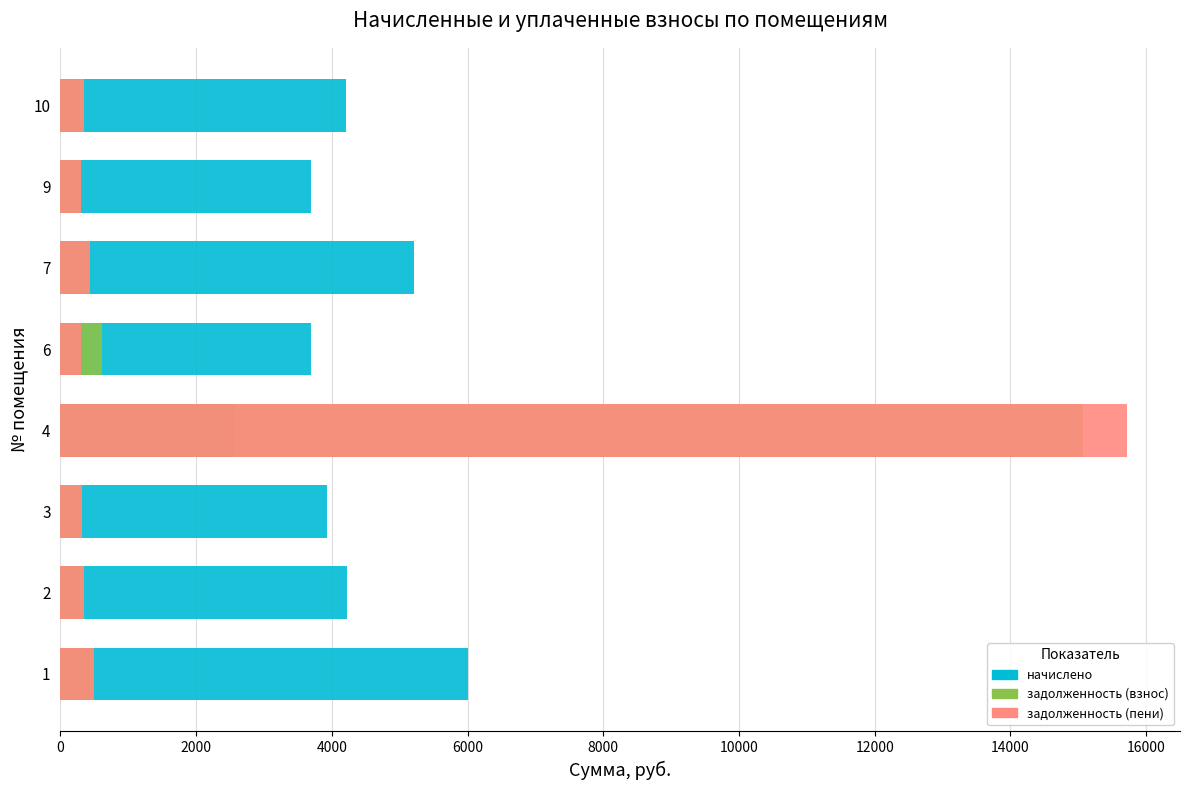

What is the value of the задолженность (пени) bar at the 7th from the left?

308.4